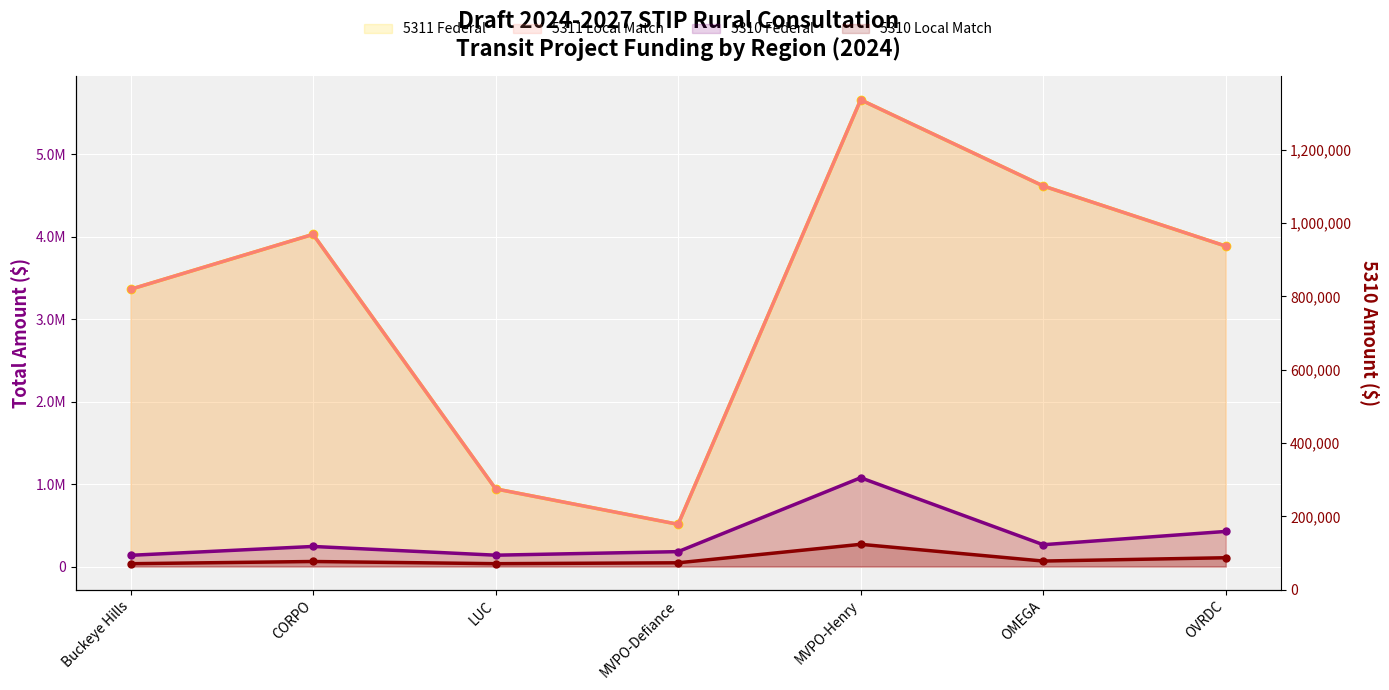

At which label does 5311 Local Match first exceed 3884280?

CORPO